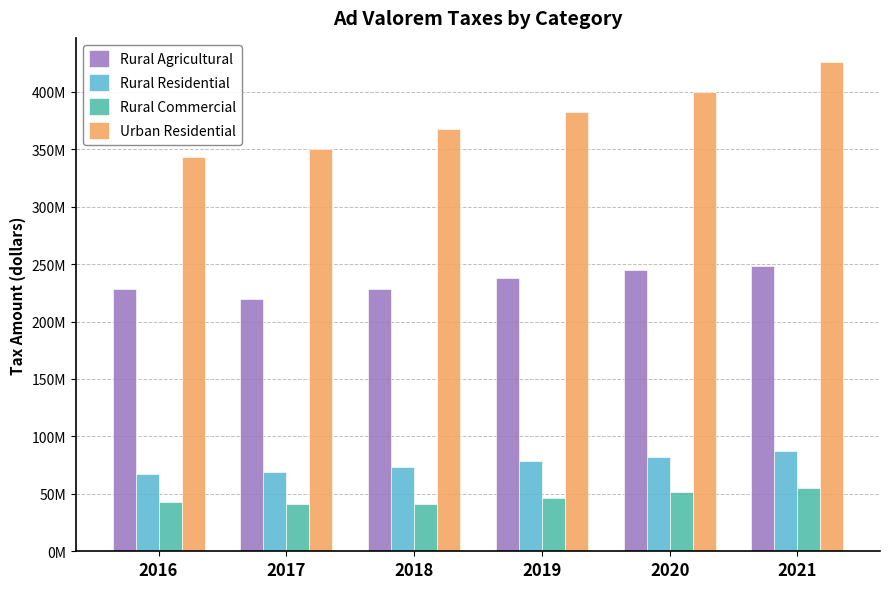

Rank the categories by Rural Commercial value from highest to lowest.

2021, 2020, 2019, 2016, 2018, 2017